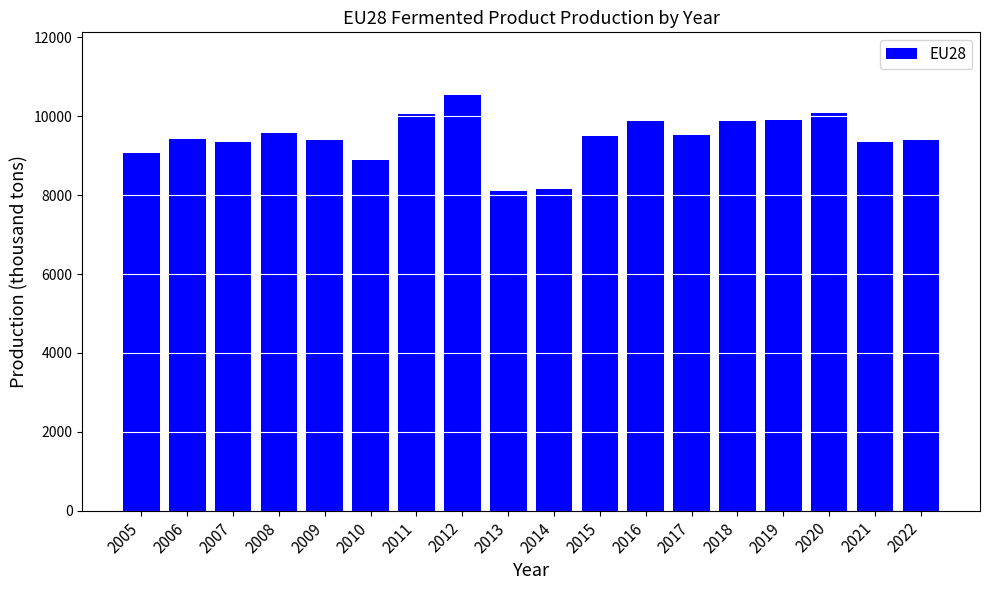

Is it true that the value at 2009 is 13525?

False